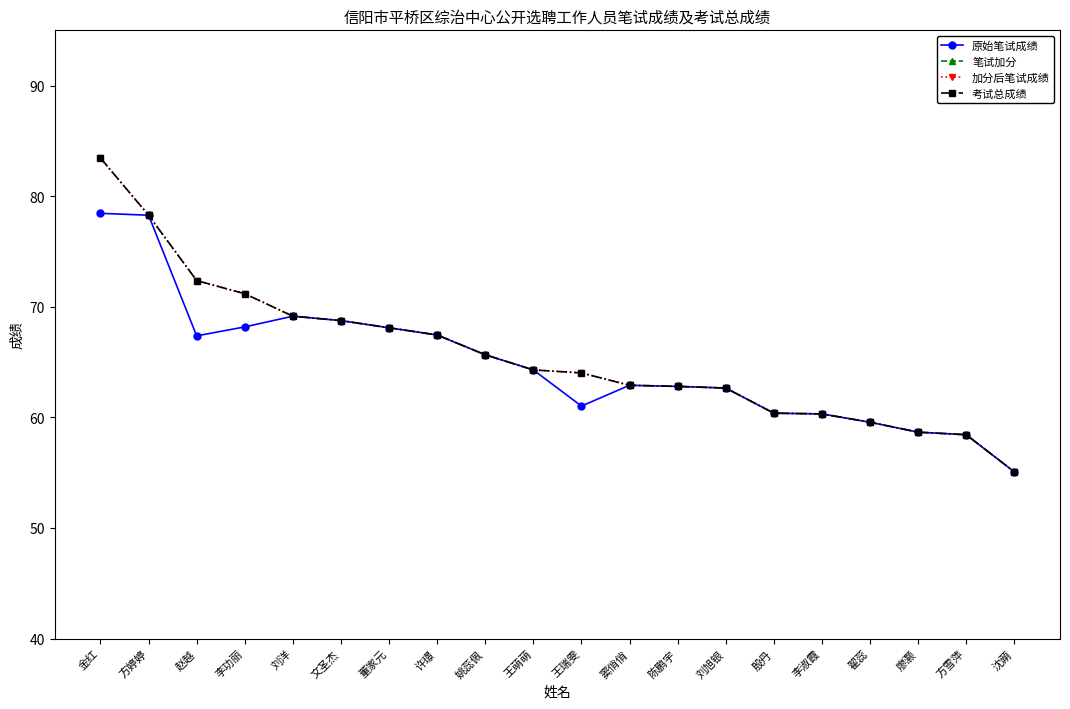

What position from the right is 许璟?

13